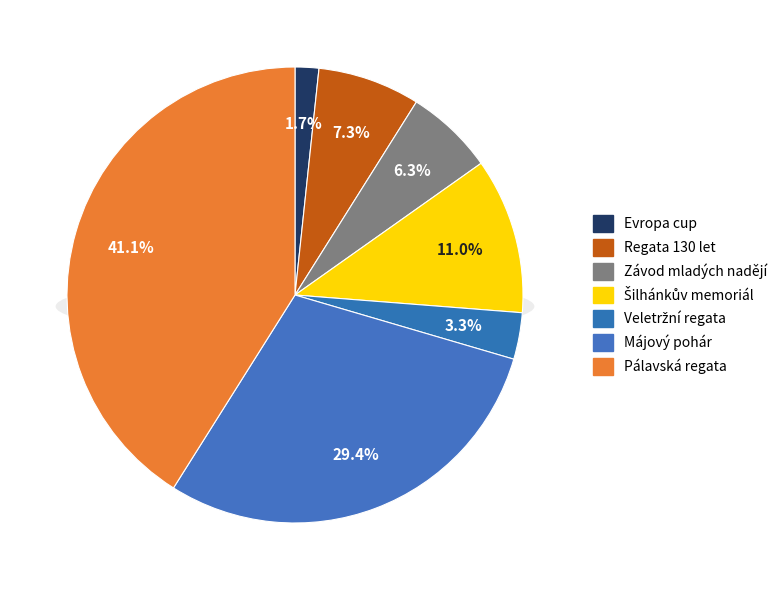

What is the change in value from Regata 130 let to Pálavská regata?

+8080